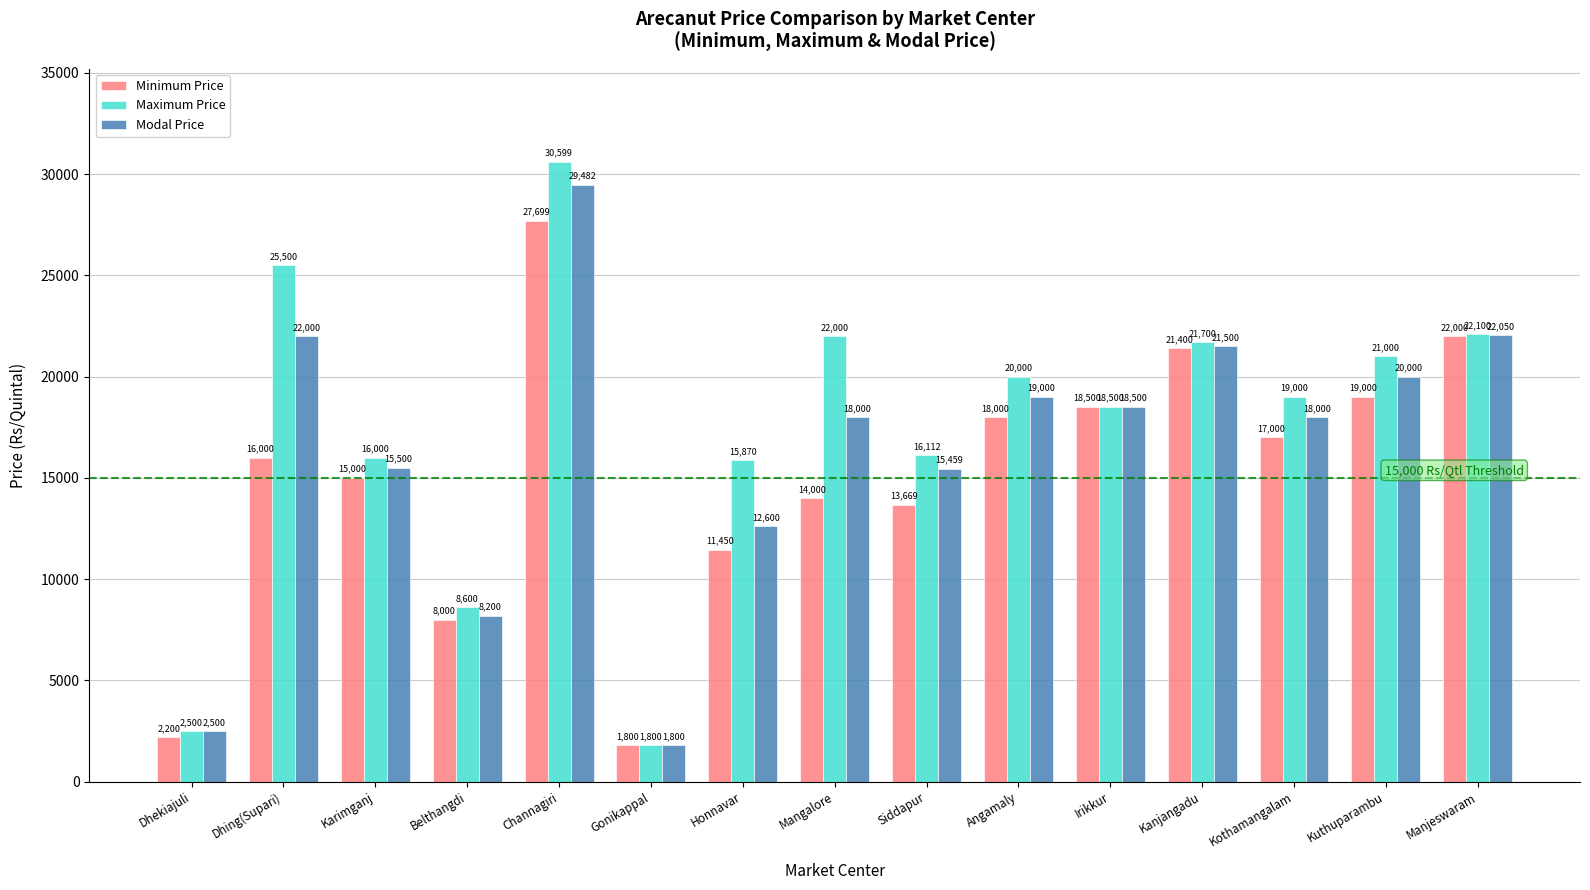

What is the label of the 13th bar from the left?

Kothamangalam